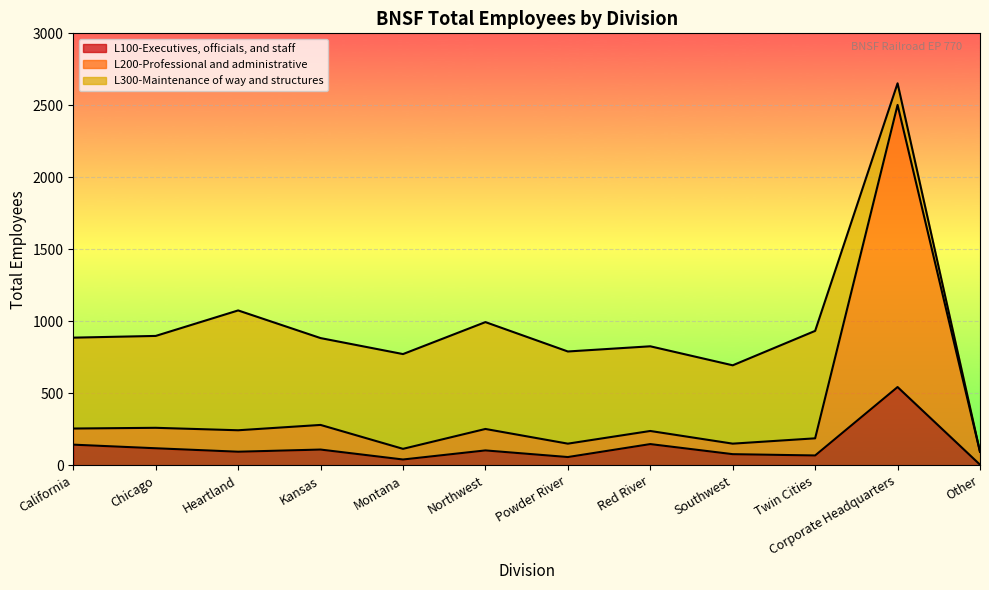

True or false: L200-Professional and administrative and L100-Executives, officials, and staff intersect in this chart.

False